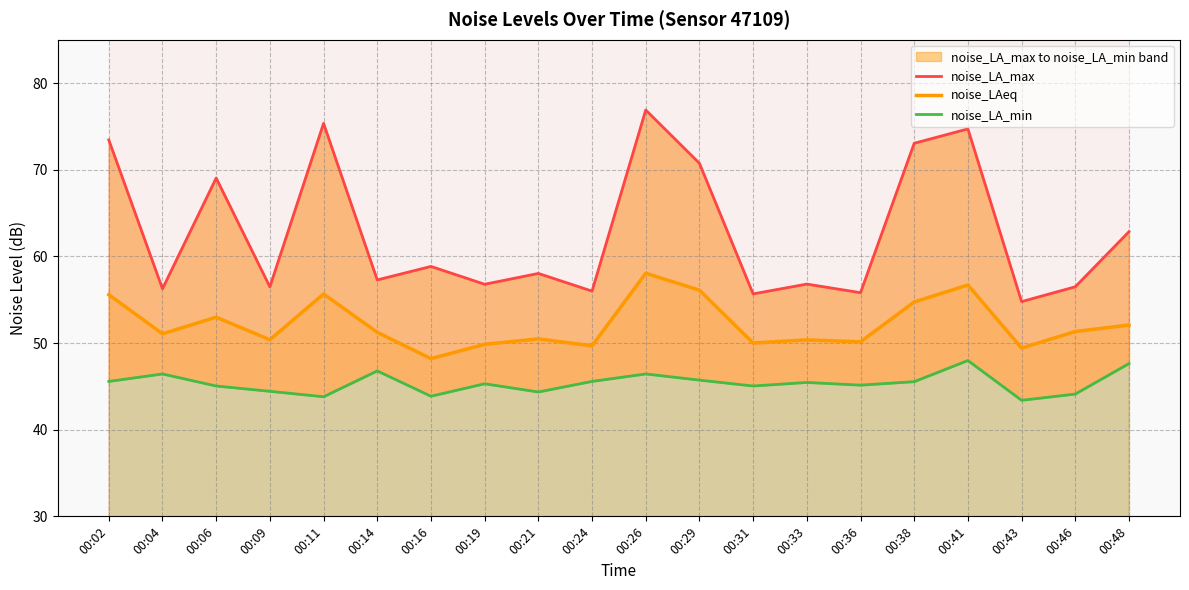

What is the sum of all noise_LA_max values?

1255.3